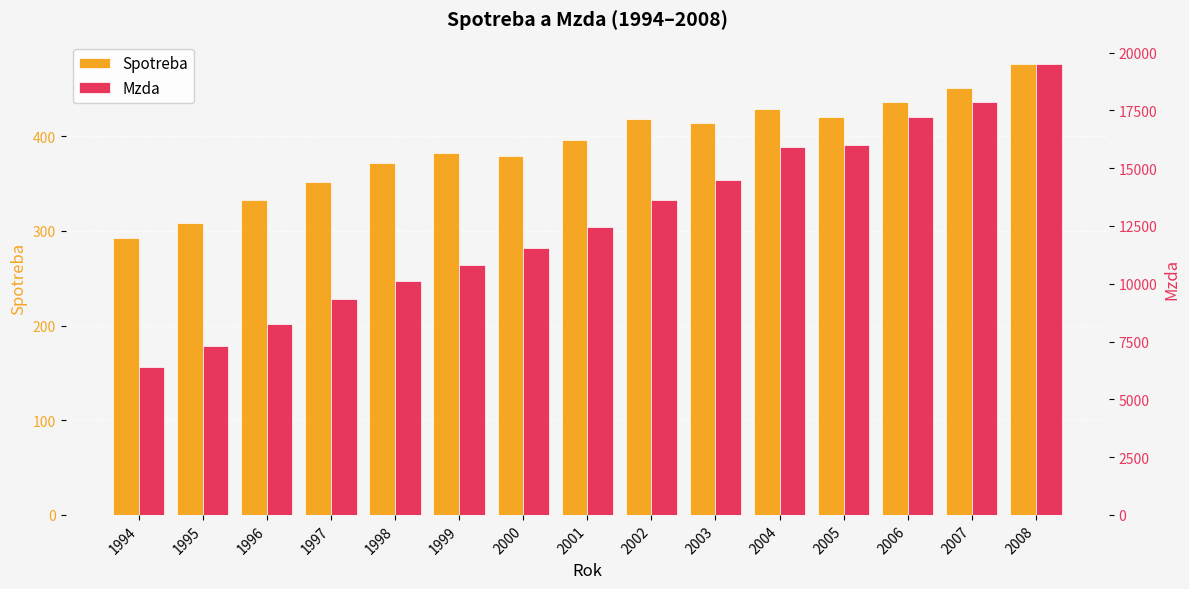

Which series has the largest range (max minus min)?

Mzda